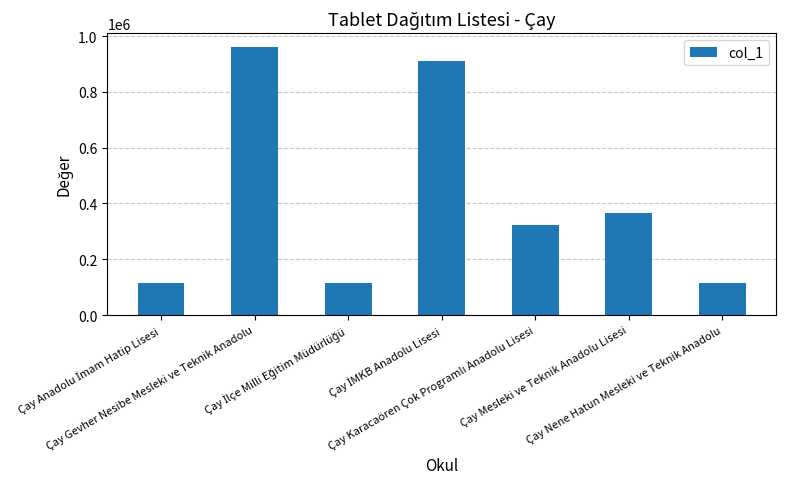

What is the difference between the second highest and second lowest values?

794518